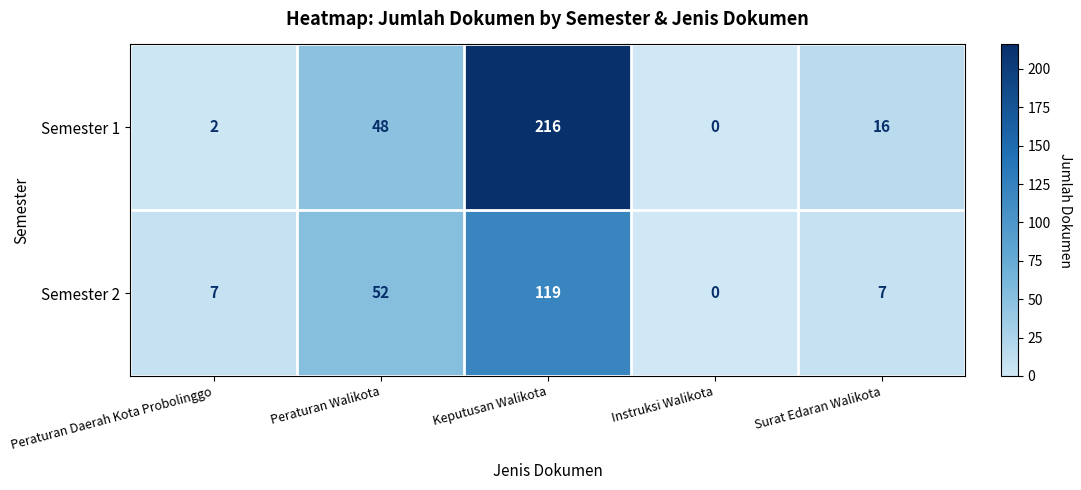

How many data points does each series have?

5